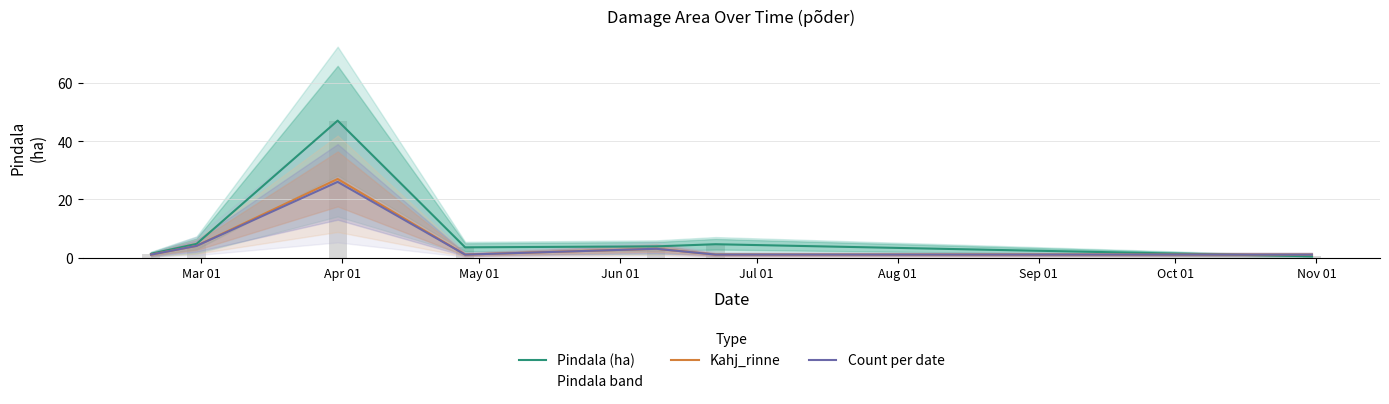

What is the difference between the maximum and minimum values in the Kahj_rinne series?

26.0